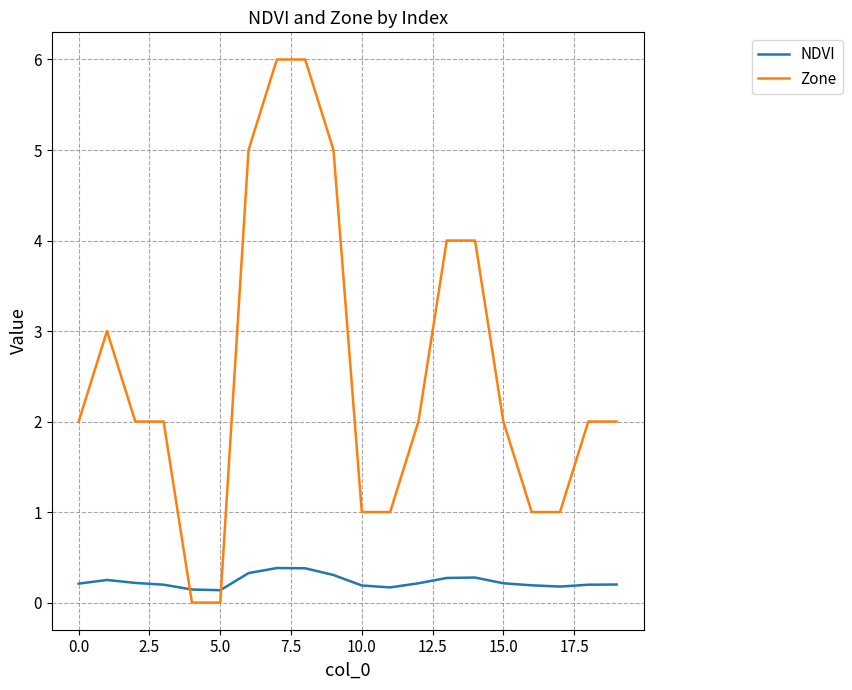

What is the greatest value displayed?

6.0